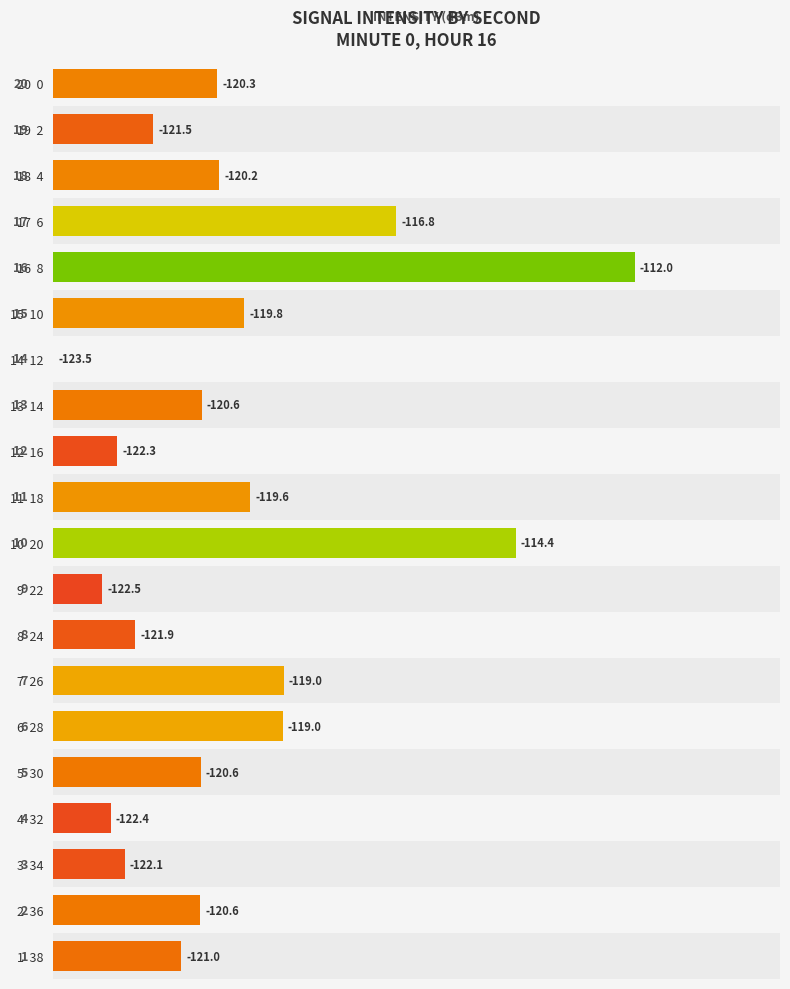

What is the difference between the maximum and minimum values?

11.5